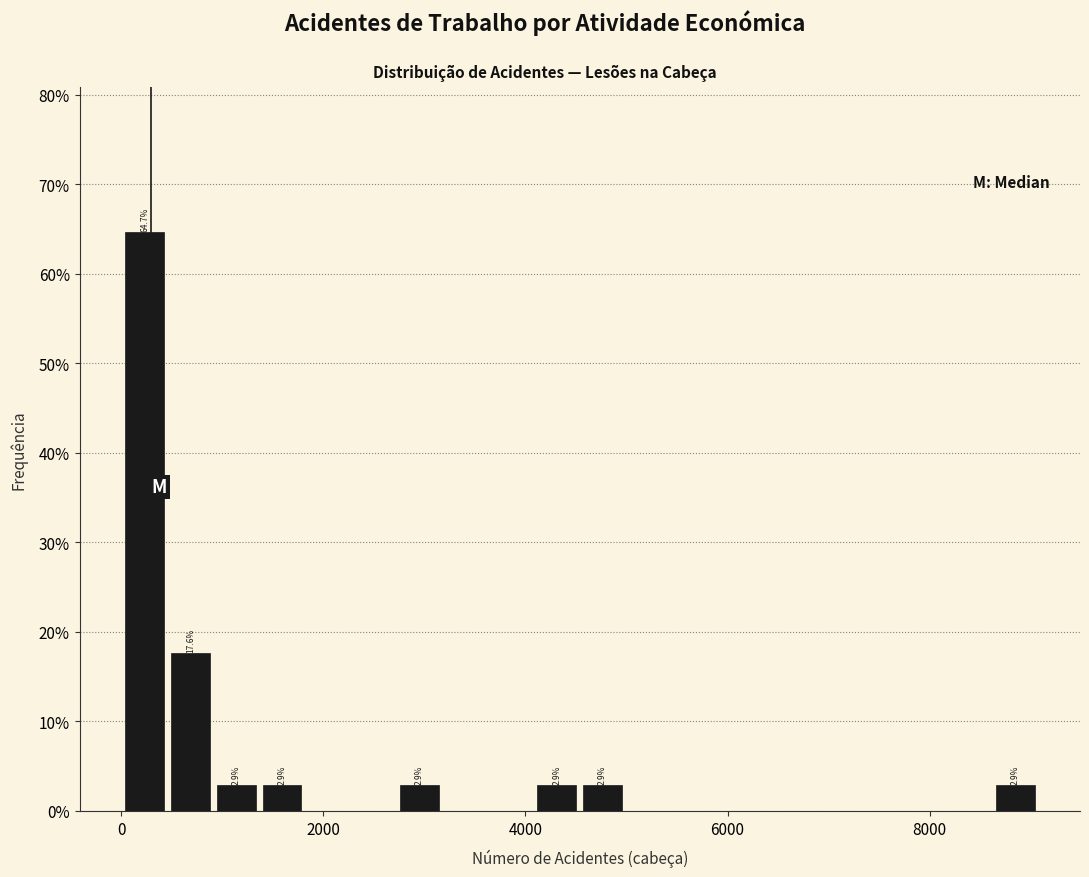

Around what value on the x-axis is the tallest bar? Give the approximate position of its centre, as read against the axis.

200